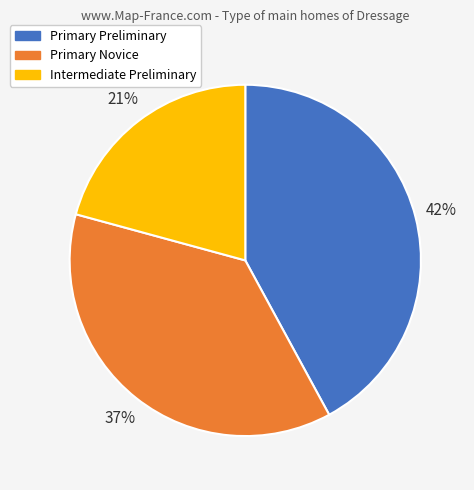

True or false: Intermediate Preliminary accounts for 21% of the total.

True